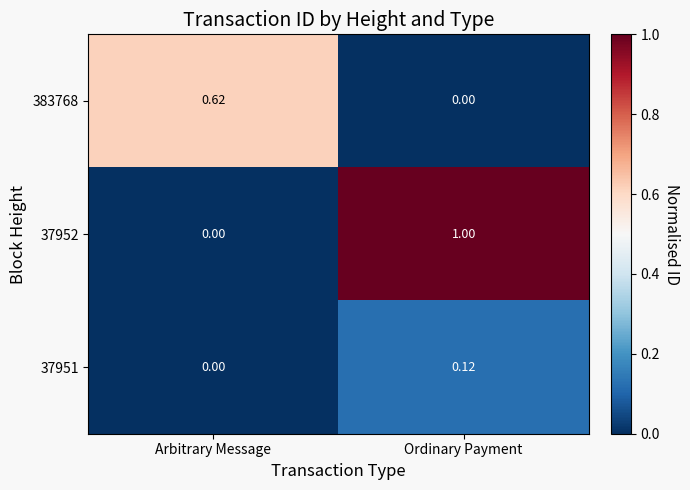

At which category does the chart reach its peak across all series?

Ordinary Payment